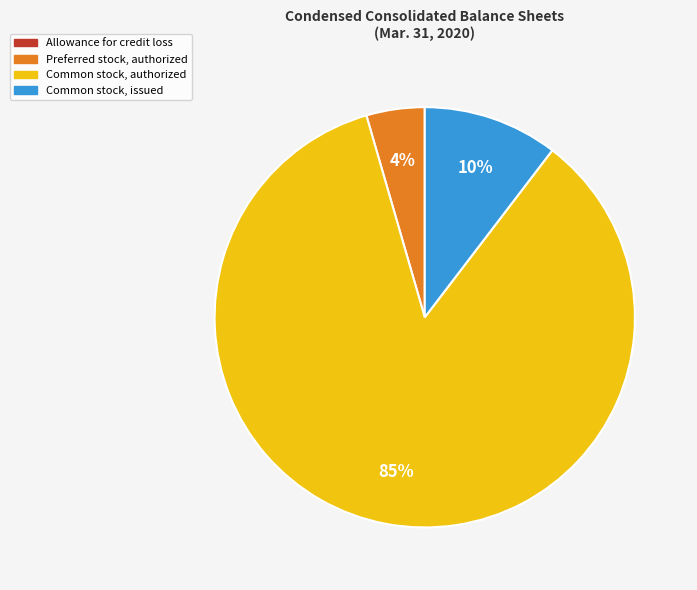

Which slice is the largest?

Common stock, authorized